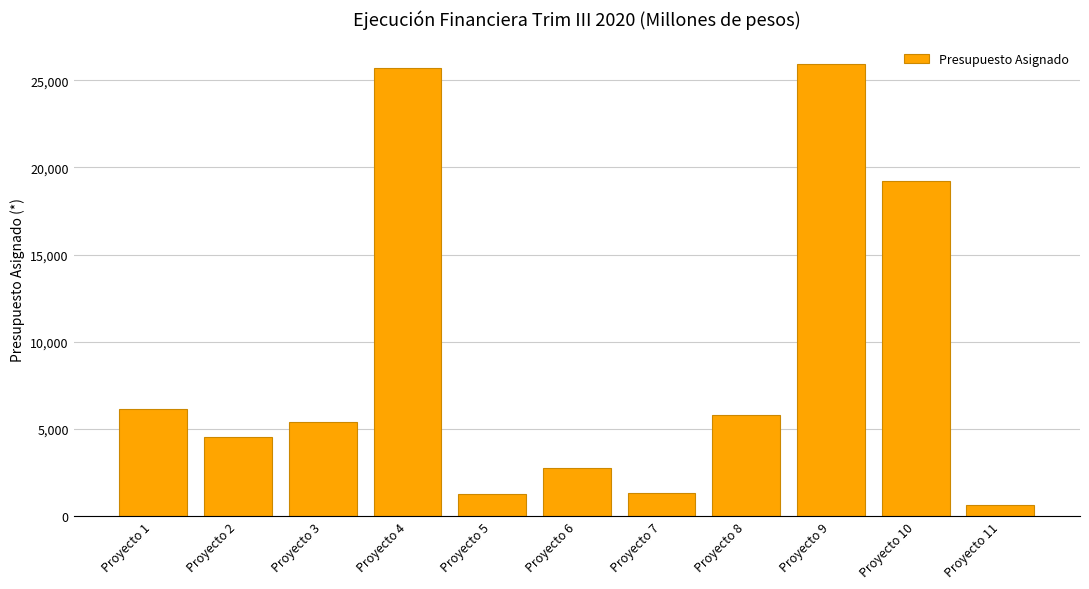

Which category has the highest value across all series?

Proyecto 9